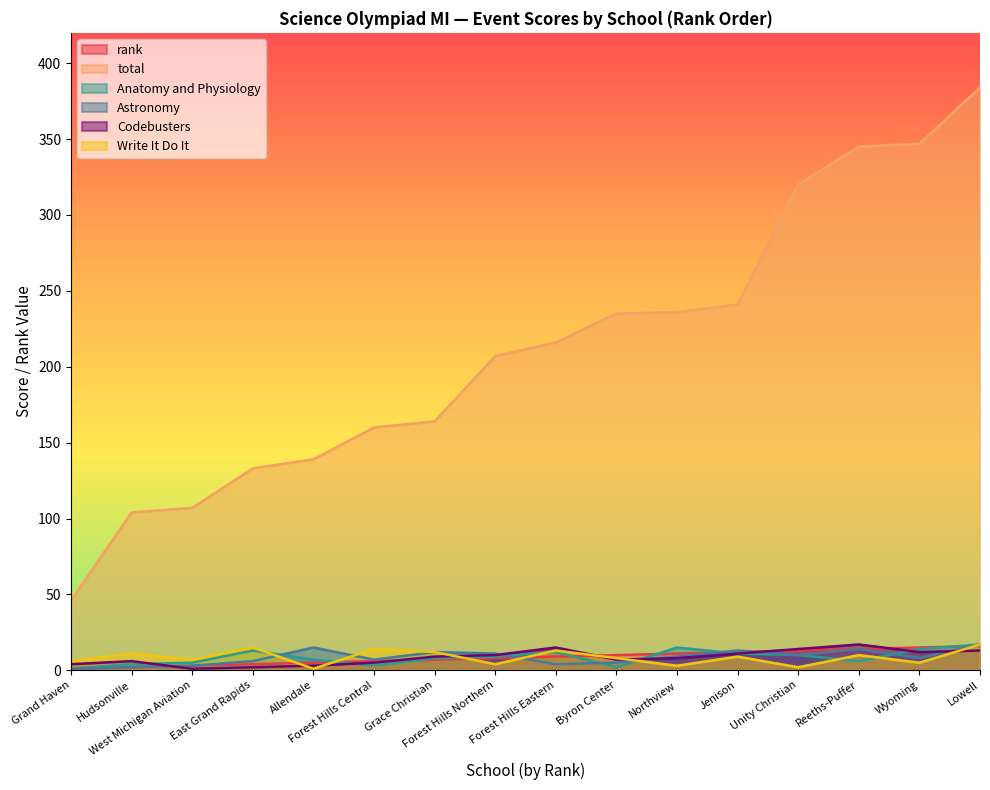

What position from the left is Northview?

11